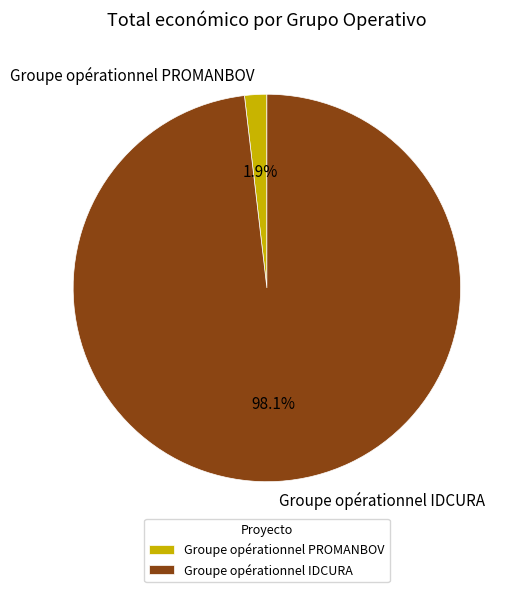

Which category accounts for the majority?

Groupe opérationnel IDCURA